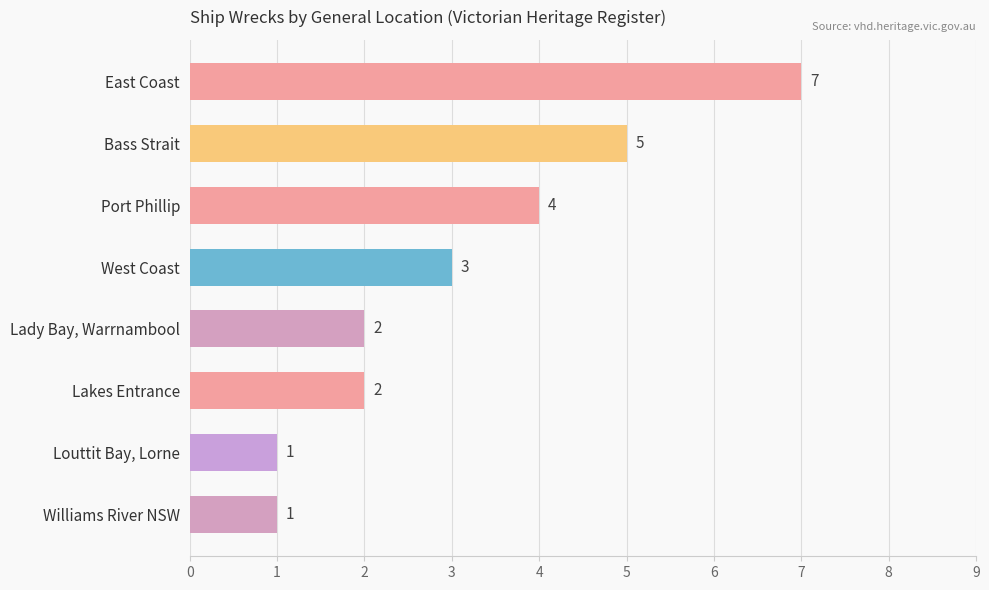

Reading top to bottom, transcribe all the data shown in this chart.

7	5	4	3	2	2	1	1